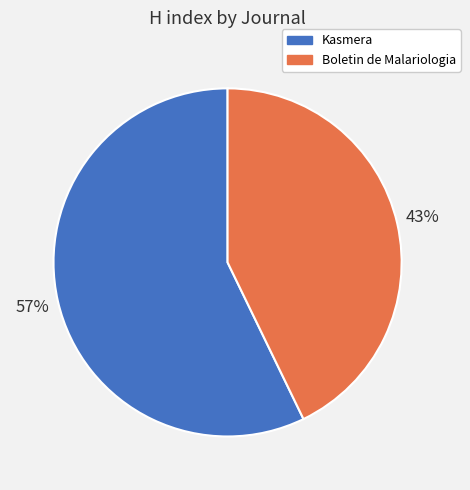

To the nearest percent, what is the difference between the largest and smallest slice percentages?

14%